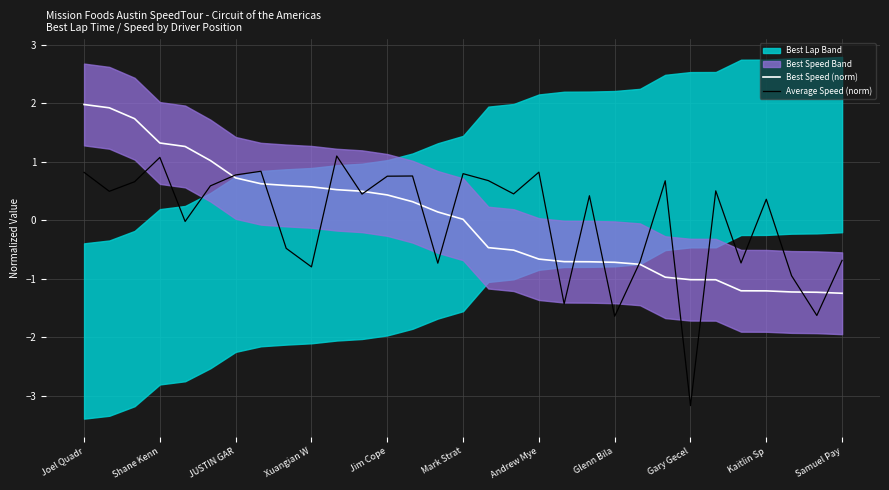

Reading left to right, list all the values displayed in this chart.

Best Speed (norm): 2.0	1.9	1.7	1.3	1.3	1.0	0.7	0.6	0.6	0.6	0.5	0.5	0.4	0.3	0.1	0.0	-0.5	-0.5	-0.7	-0.7	-0.7	-0.7	-0.8	-1.0	-1.0	-1.0	-1.2	-1.2	-1.2	-1.2	-1.3
Average Speed (norm): 0.8	0.5	0.7	1.1	-0.0	0.6	0.8	0.8	-0.5	-0.8	1.1	0.4	0.8	0.8	-0.7	0.8	0.7	0.5	0.8	-1.4	0.4	-1.6	-0.7	0.7	-3.2	0.5	-0.7	0.4	-0.9	-1.6	-0.7